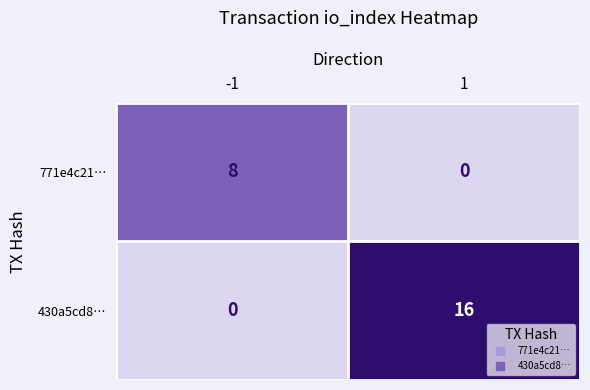

How many series are shown in this chart?

2